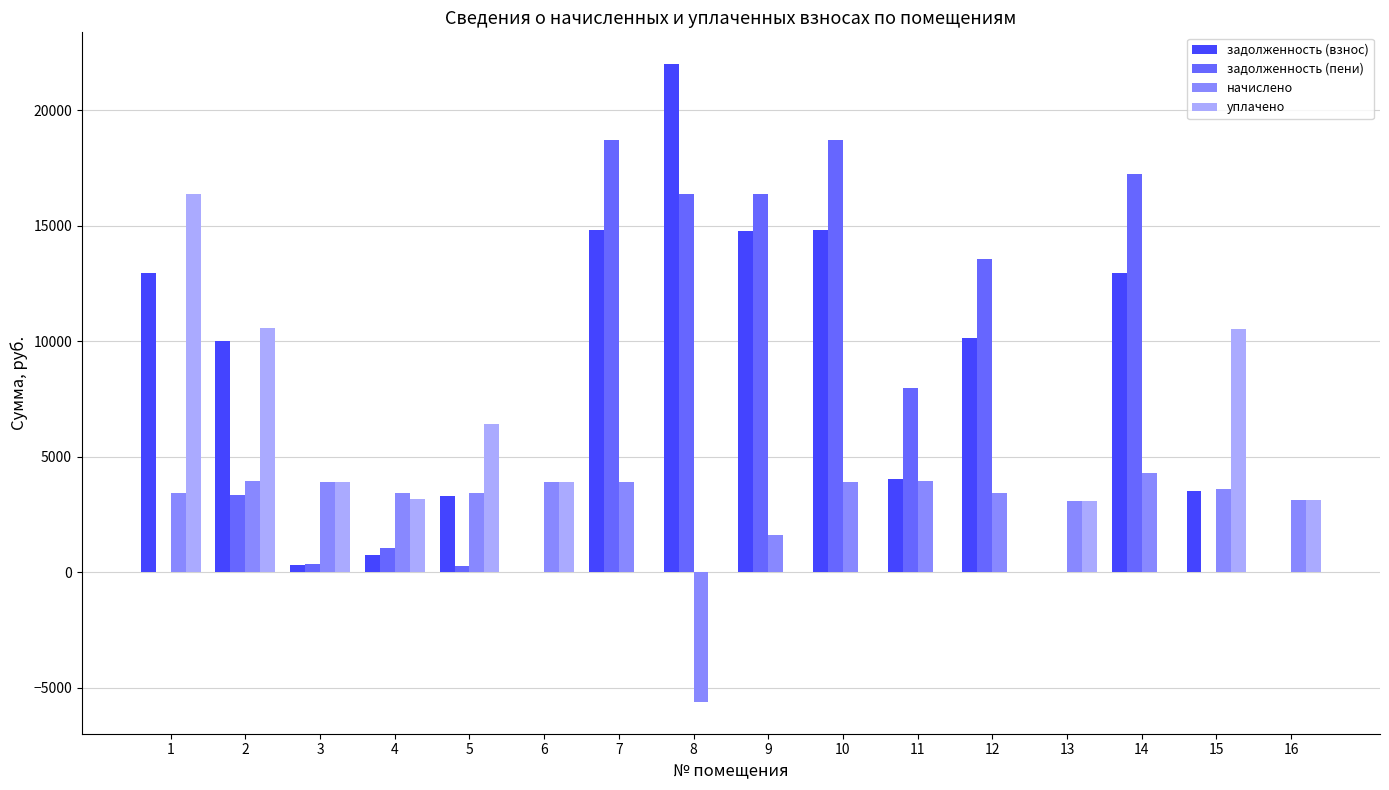

Between 12 and 14, which series saw the biggest shift?

задолженность (пени)